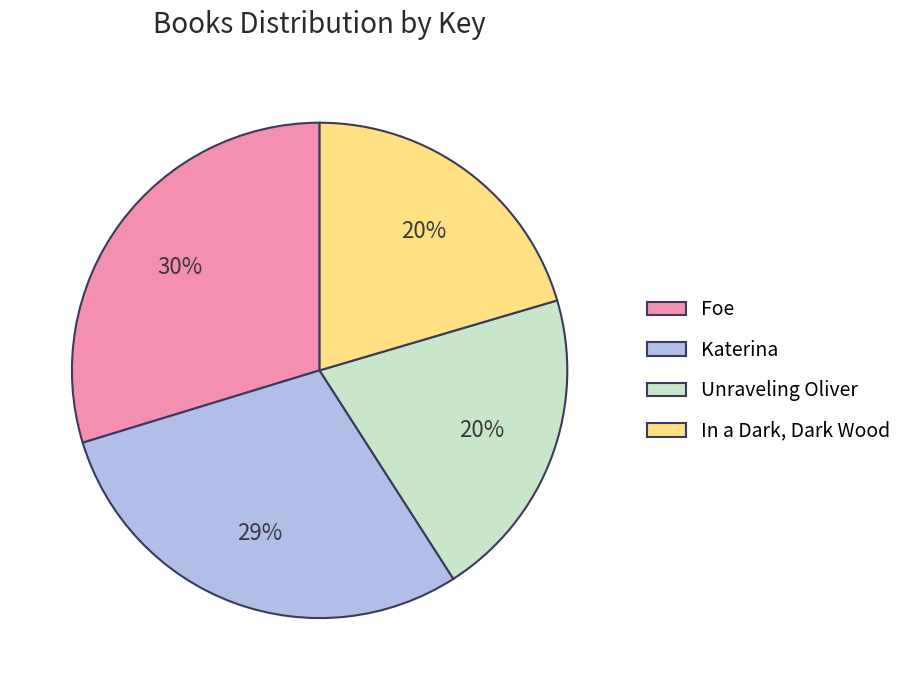

To the nearest percent, what is the average slice percentage?

25%